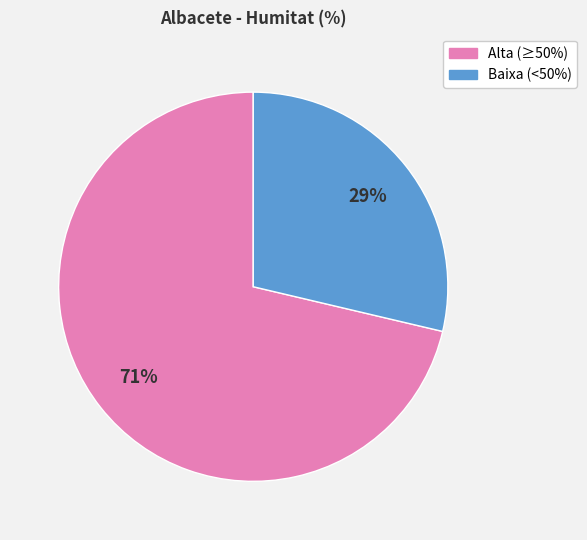

To the nearest percent, what is the average slice percentage?

50%